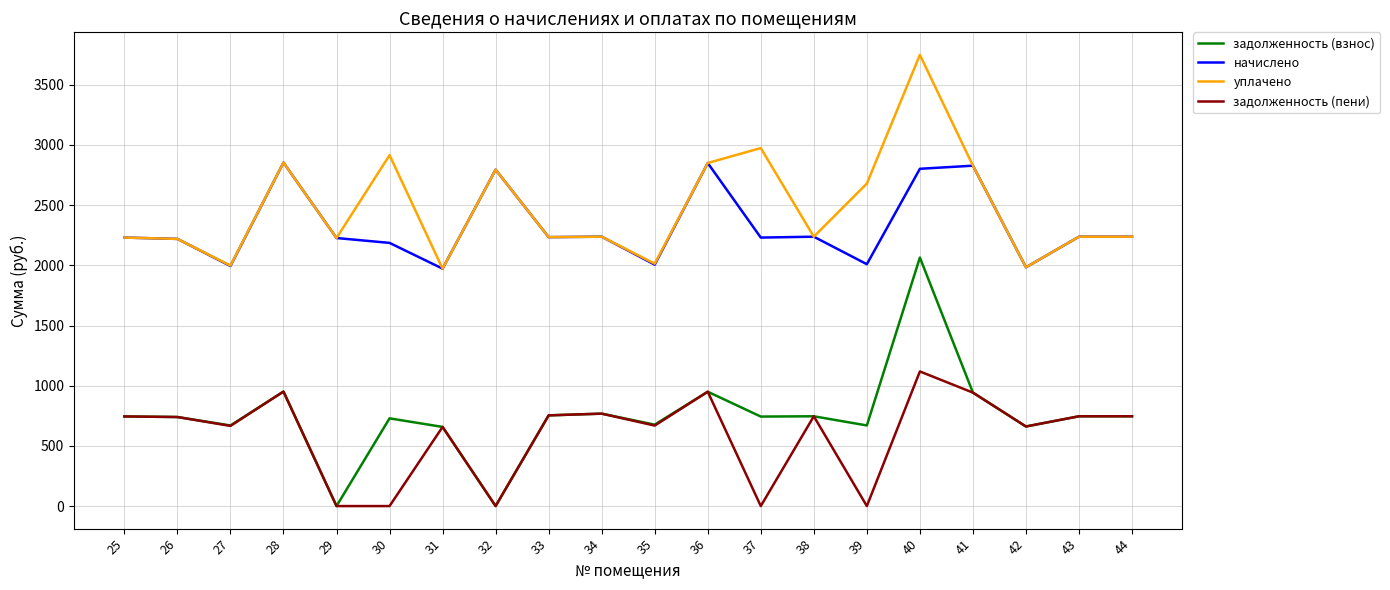

Is the value of уплачено at 41 greater than the value of задолженность (пени) at 28?

Yes